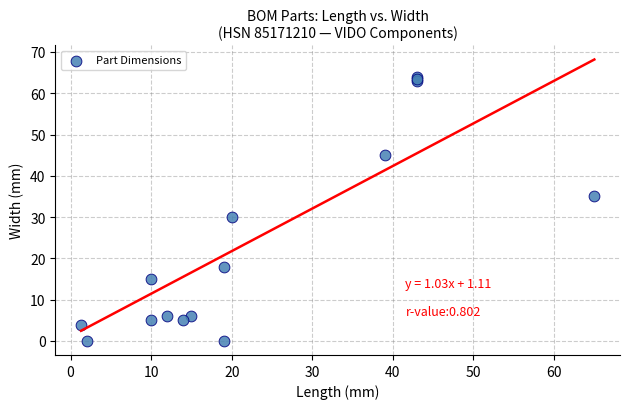

What Y value in the scatter plot is closest to 32?

30.0